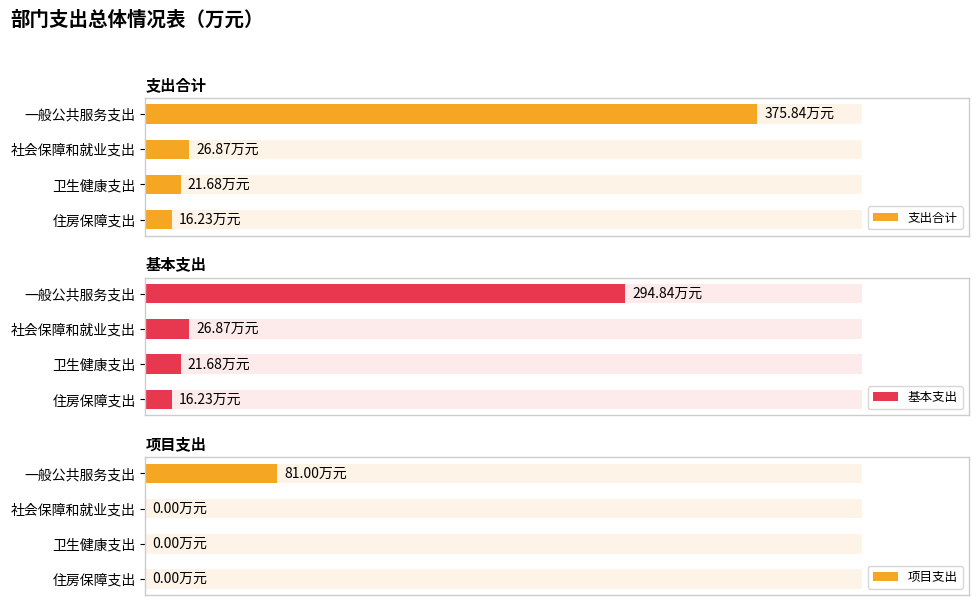

How many bars are there in each group?

3